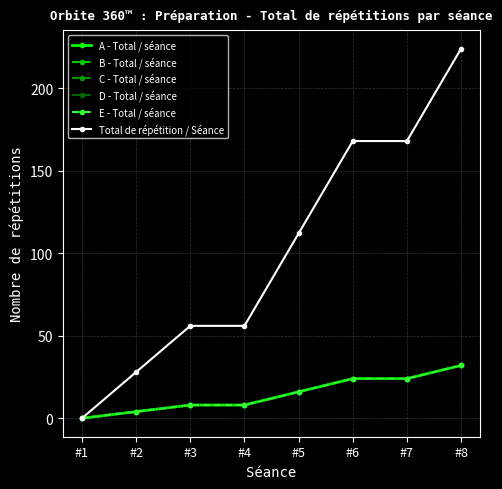

Does the chart have visible grid lines?

Yes